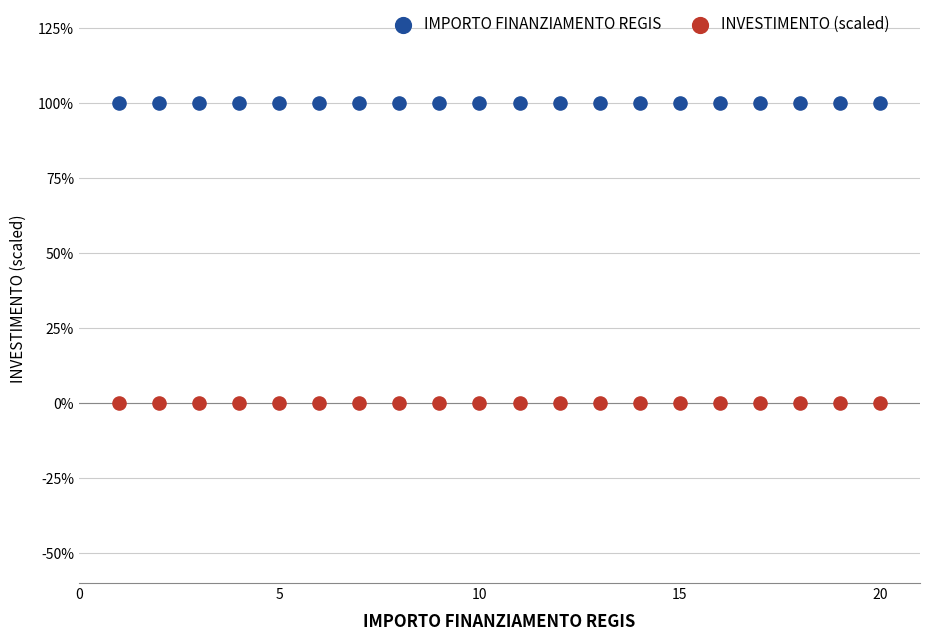

Which series reaches the minimum Y coordinate?

INVESTIMENTO (scaled)